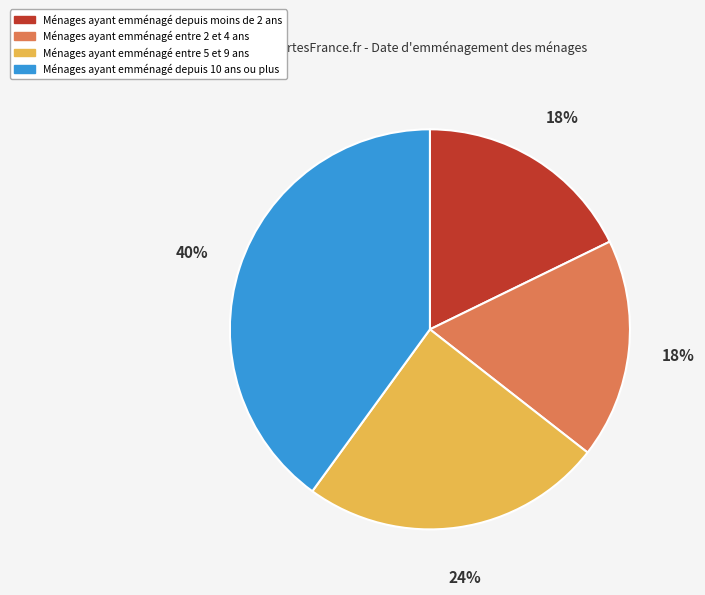

To the nearest percent, what is the average slice percentage?

25%